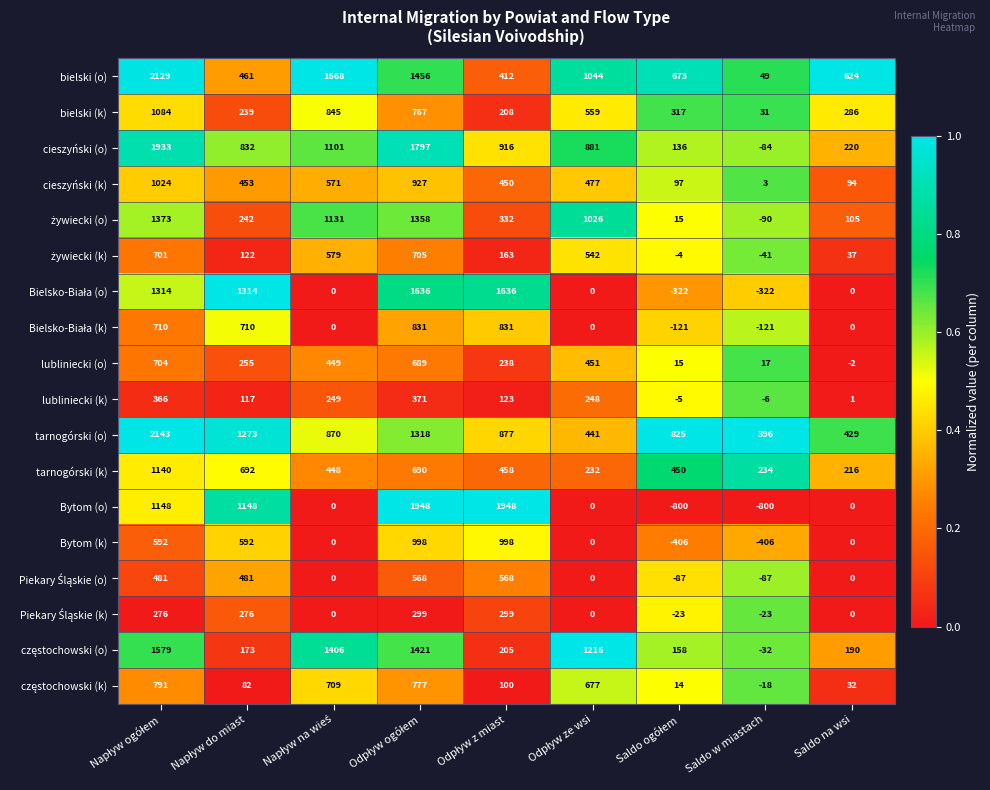

What is the average value of the Bytom (o) series?

510